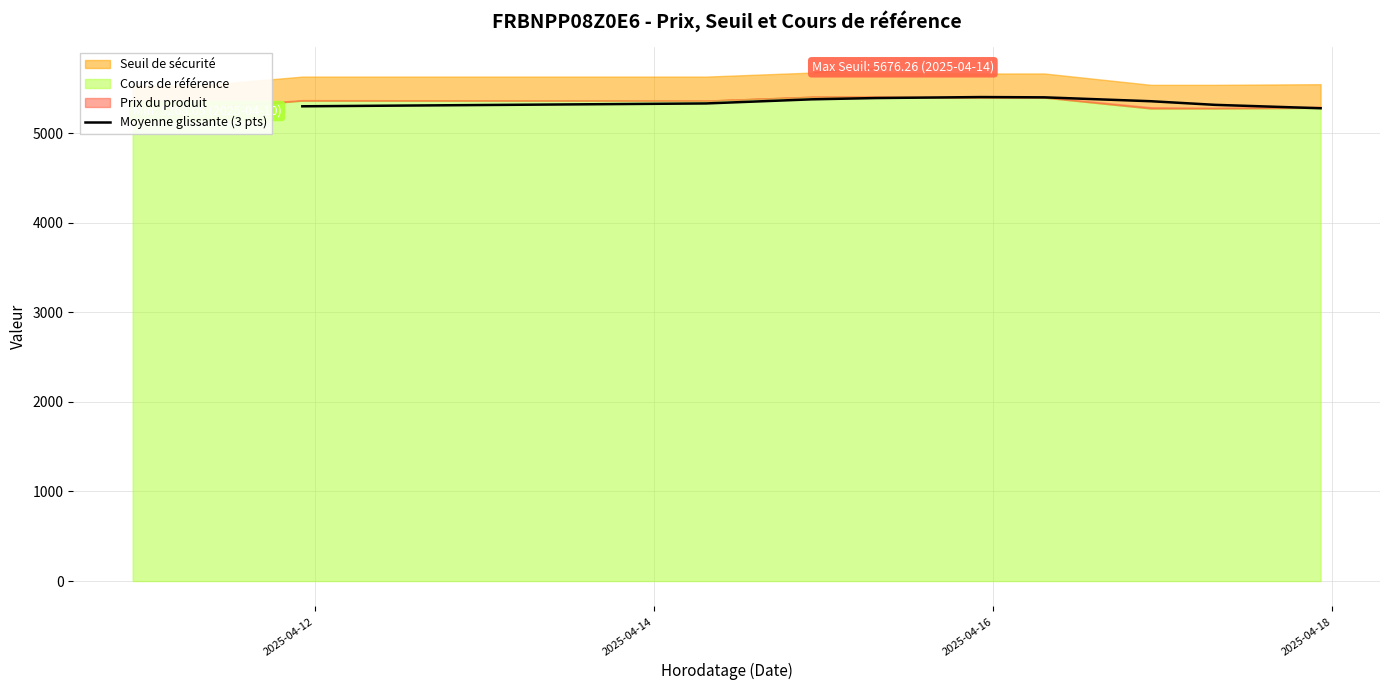

How many data points are less than 5356?

4